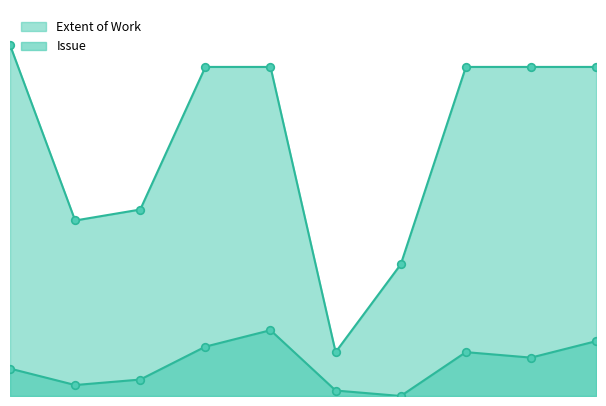

At how many categories does at least one series exceed 50?

6